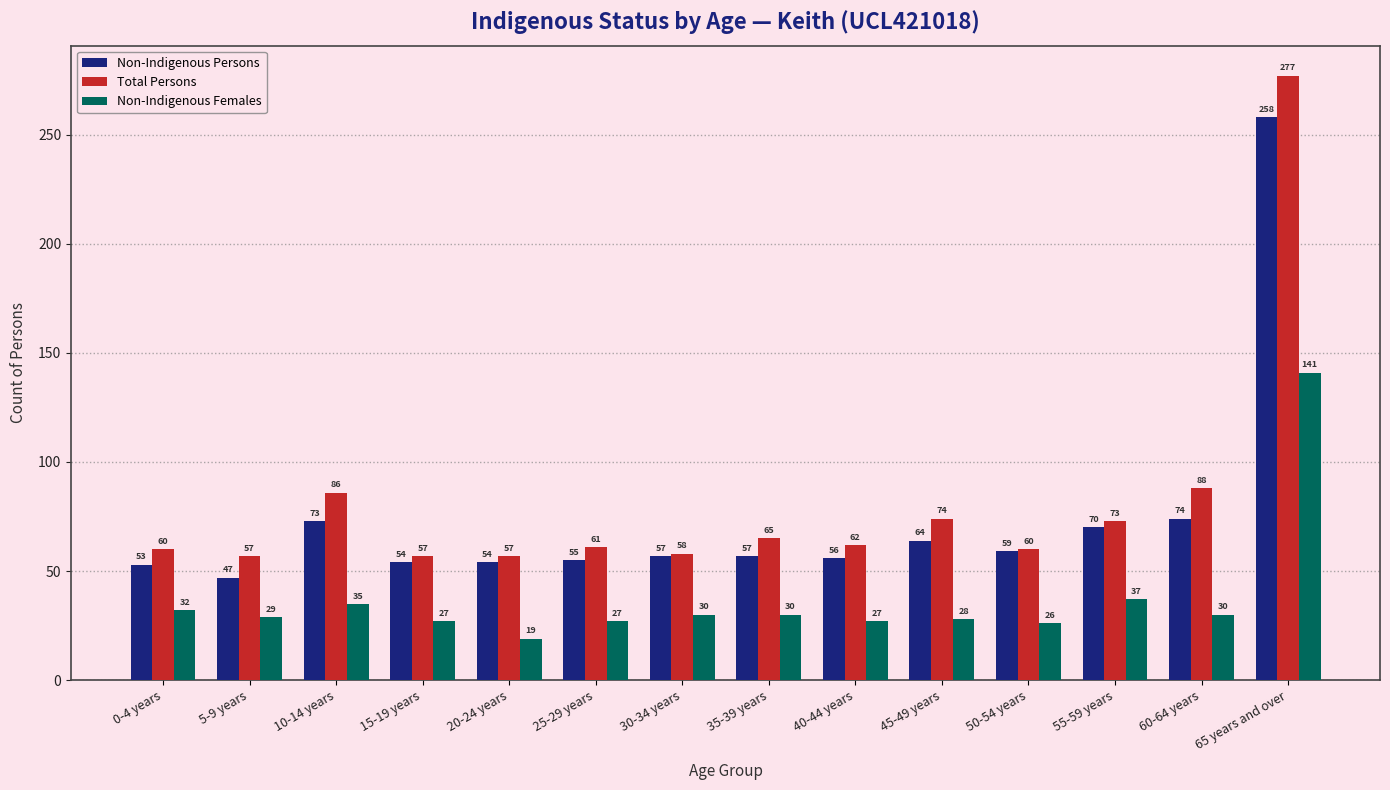

Between 45-49 years and 65 years and over, which series saw the biggest shift?

Total Persons